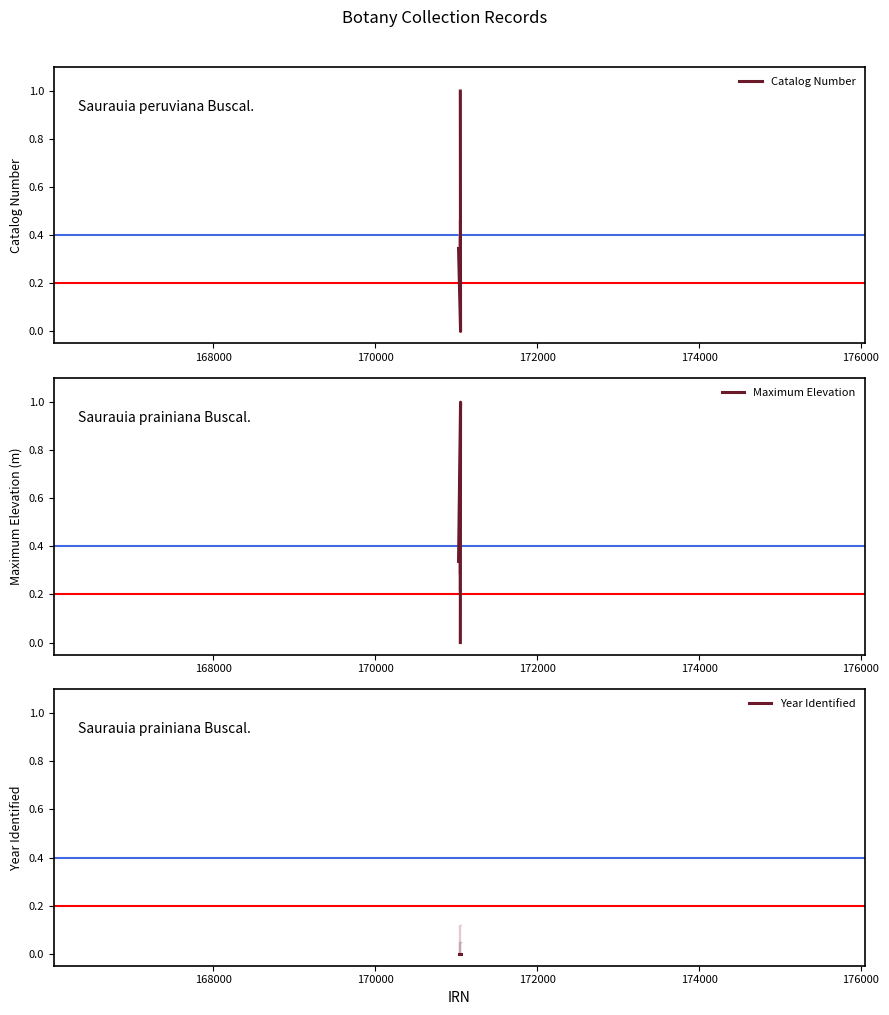

Count the Catalog Number values in the range 0 to 1.

3